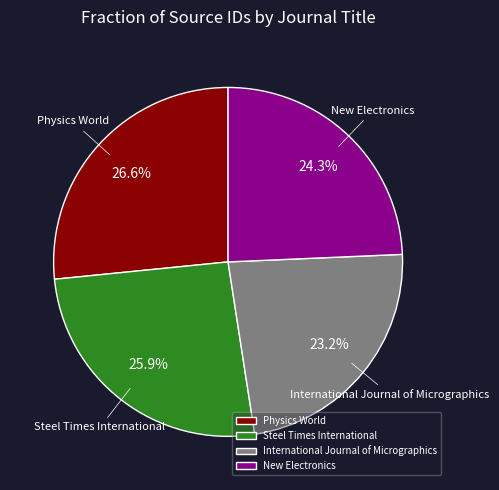

What percentage is the International Journal of Micrographics slice, to the nearest percent?

23%